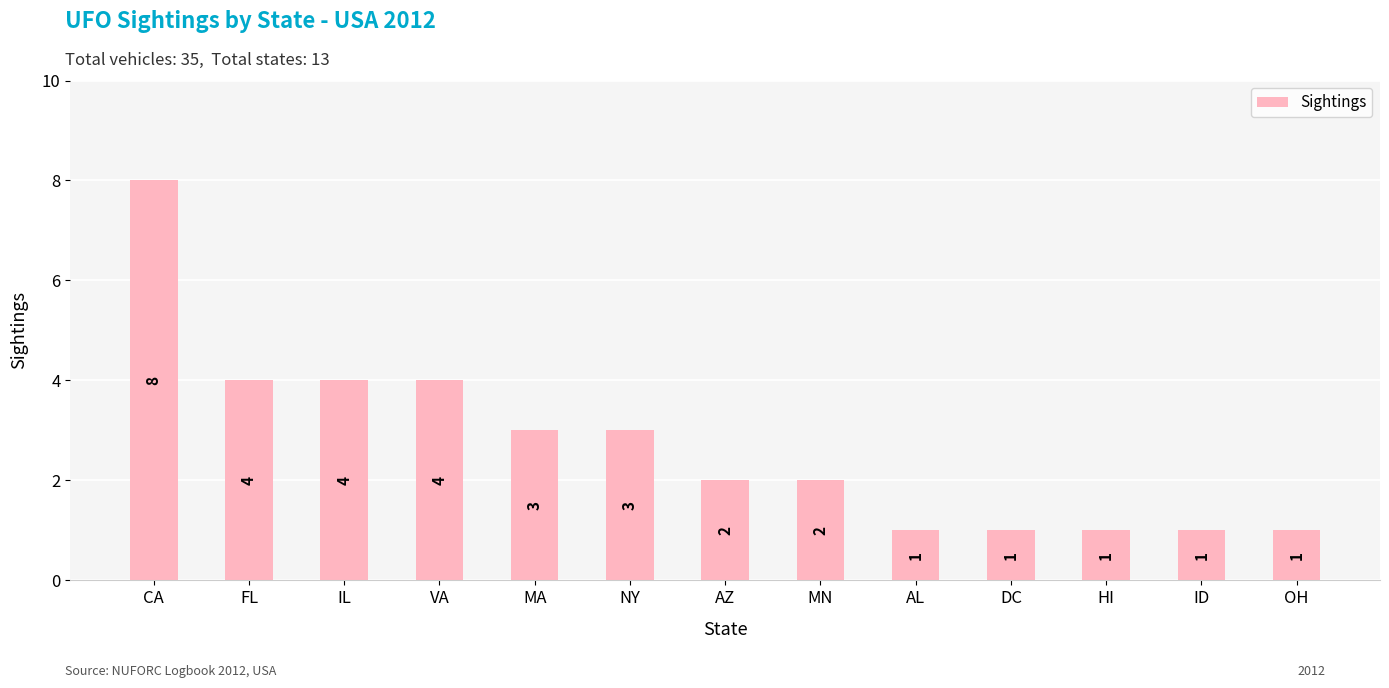

True or false: the data shows 4 at VA.

True